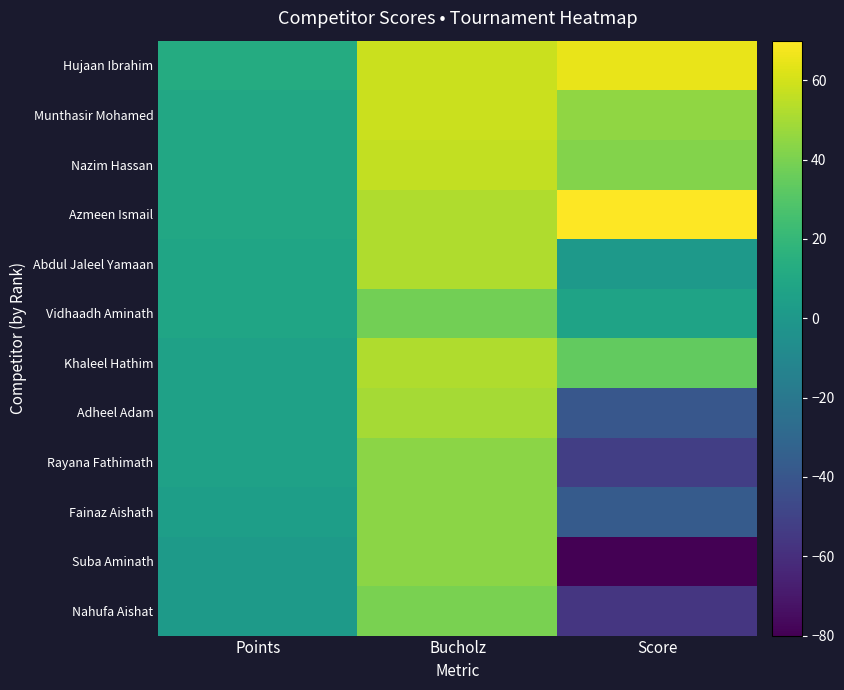

Which category has the lowest value in the Azmeen Ismail series?

Points